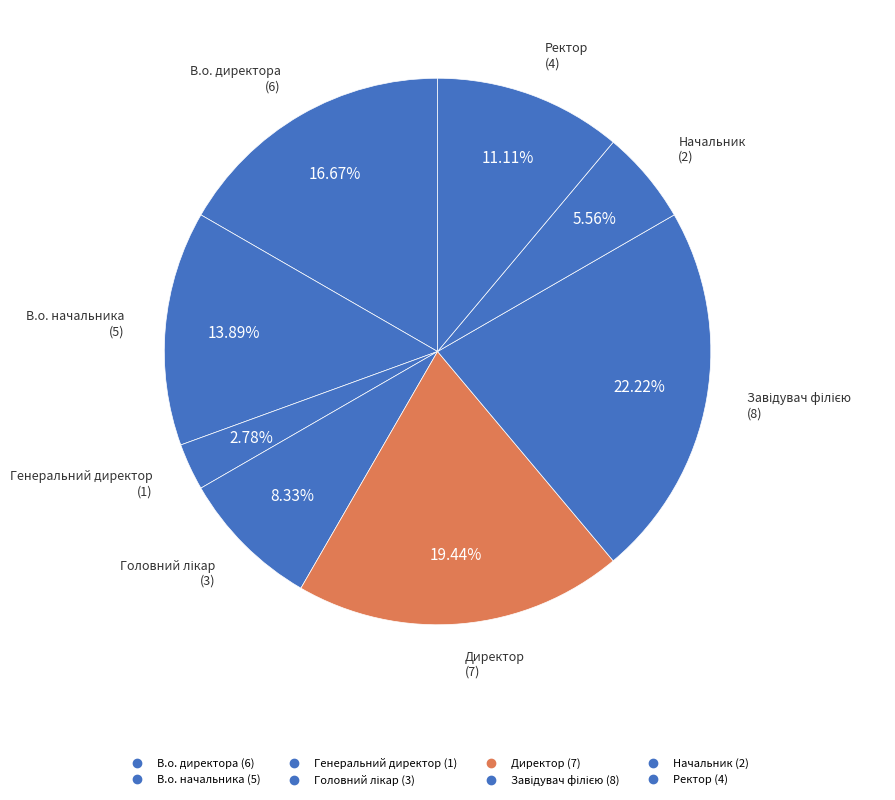

To the nearest percent, what portion does Начальник represent?

6%